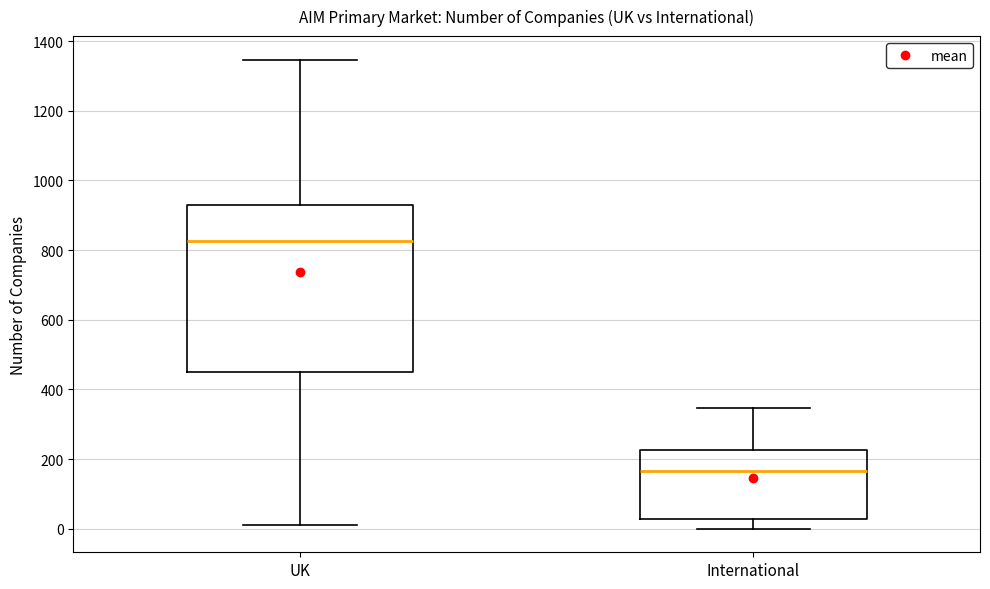

Reading left to right, read every box against the y-axis: the position of its median line, the range the box covers, and the ends of its whiskers. The values are not printed on the chart, so give them approximately, as read against the axis.

UK: median 820, box 460 to 940, whiskers 20 to 1340
International: median 160, box 20 to 220, whiskers 0 to 340